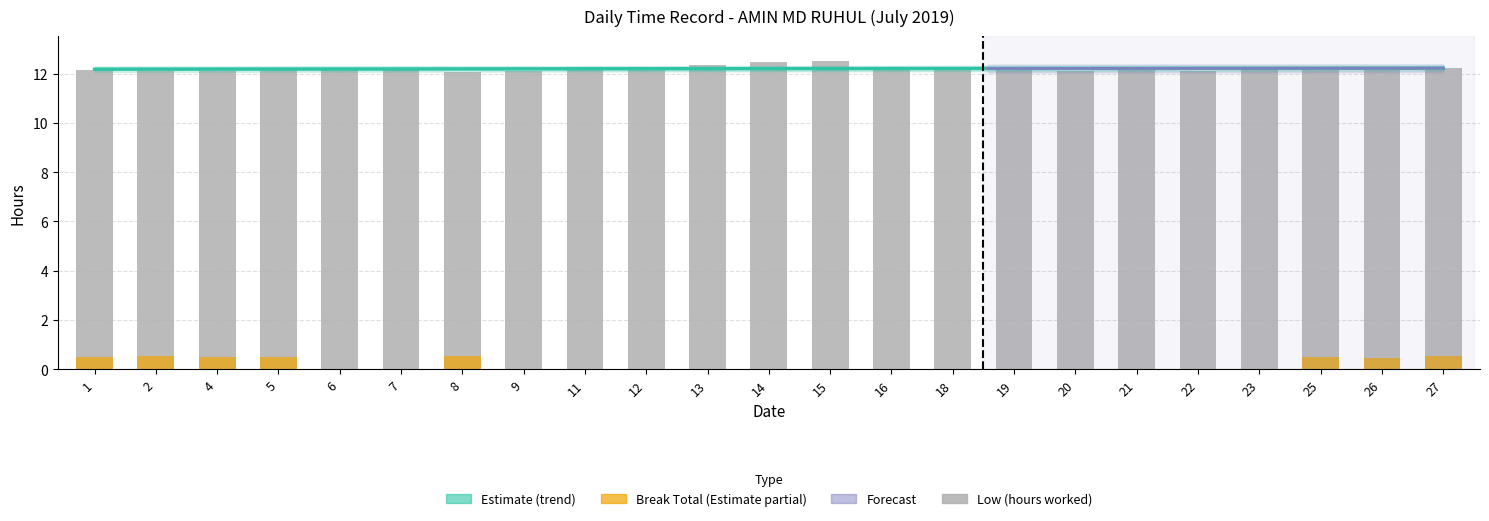

At which label is Low closest to 12?

8